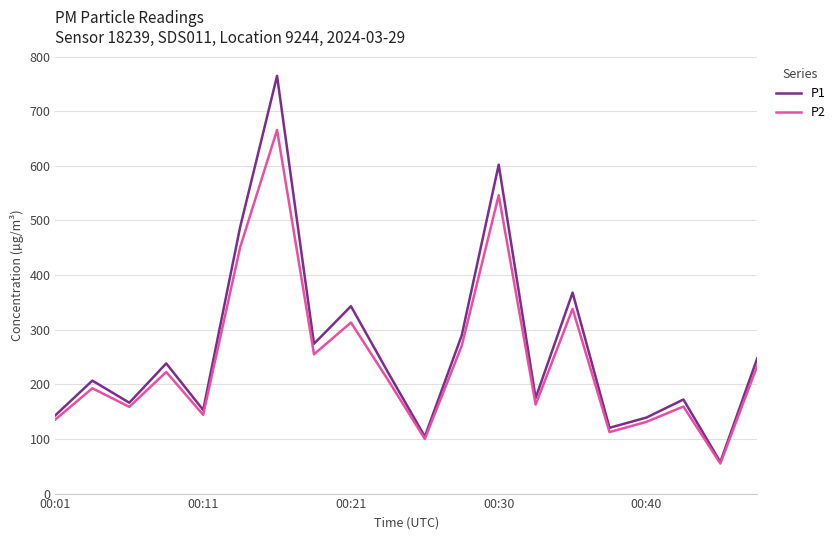

What is the highest value of the P1 series?

764.8